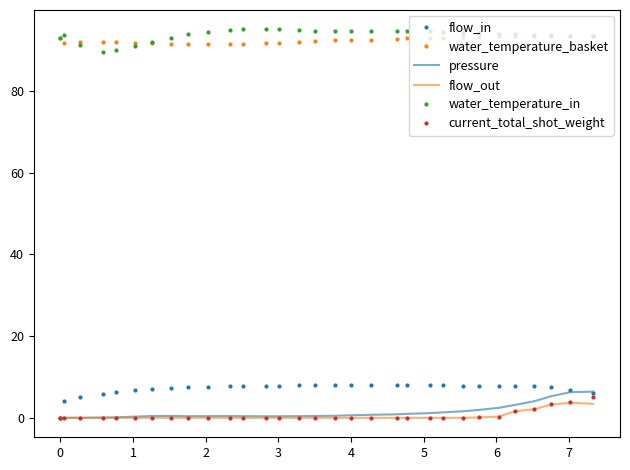

What is the maximum value shown in the chart?

95.1